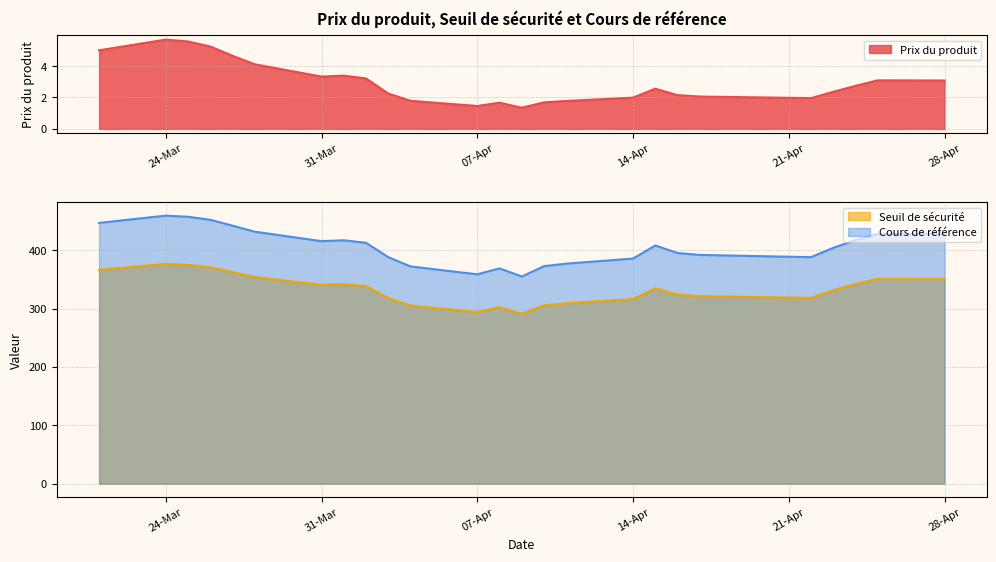

What position from the right is 2025-04-22?

5